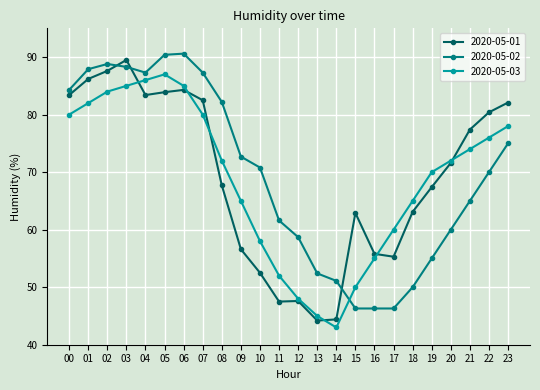

Between 10 and 12, which series saw the biggest shift?

2020-05-02